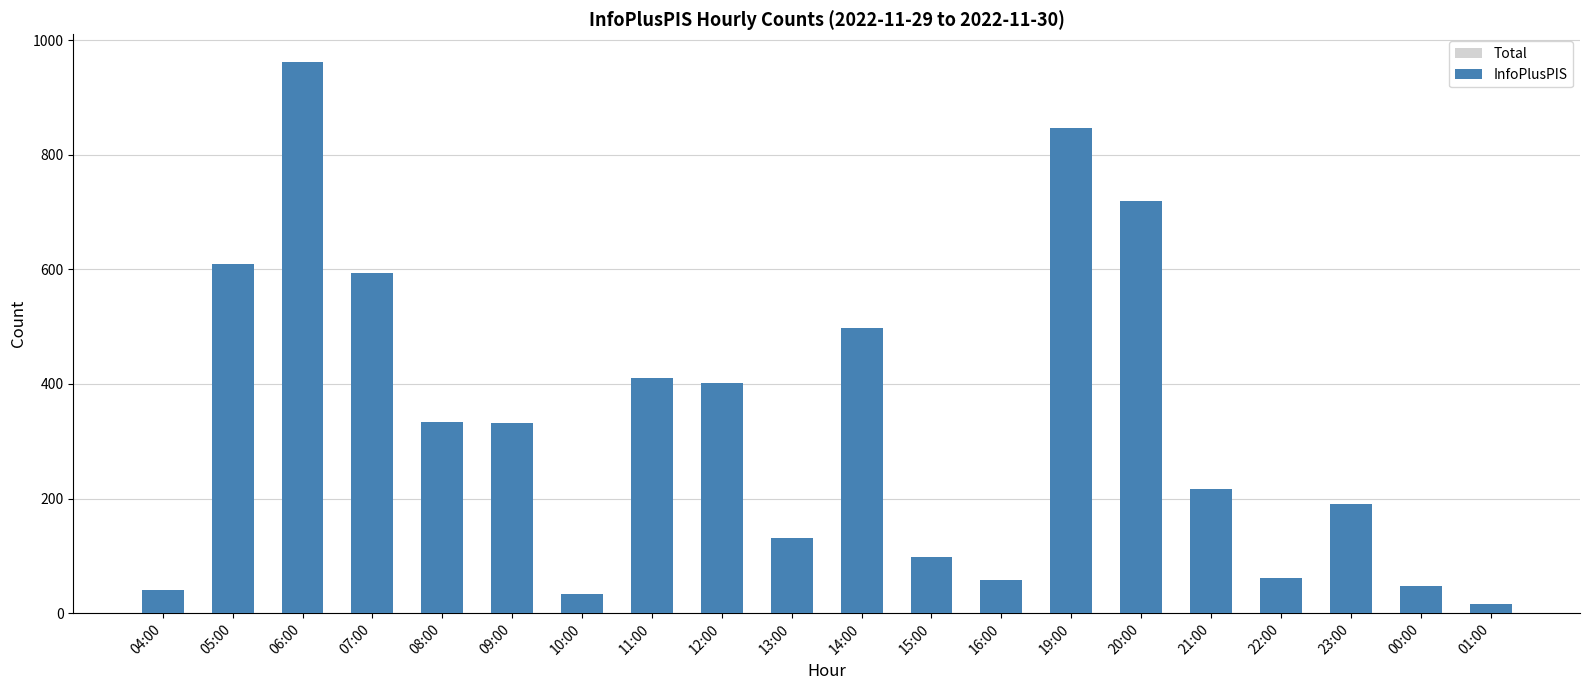

What is the label of the 4th bar from the left?

07:00